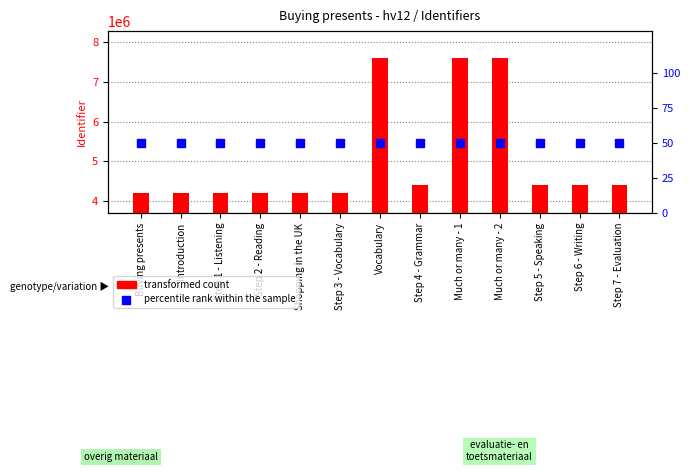

Which series has the largest total across all categories?

transformed count